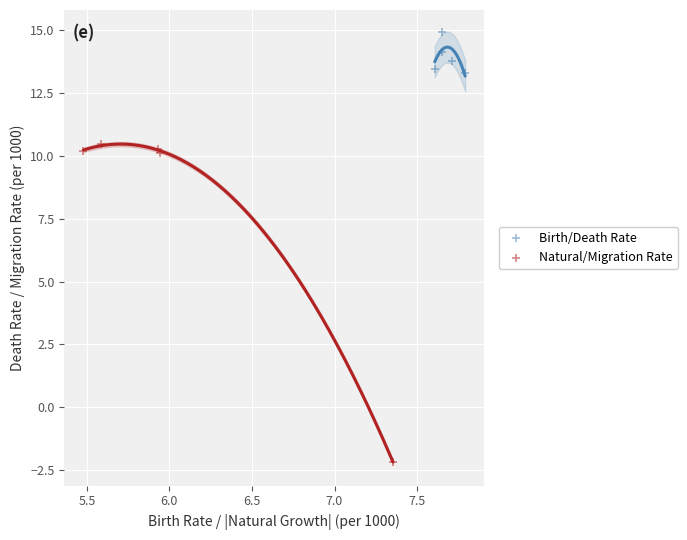

Which series reaches the minimum Y coordinate?

Natural/Migration Rate